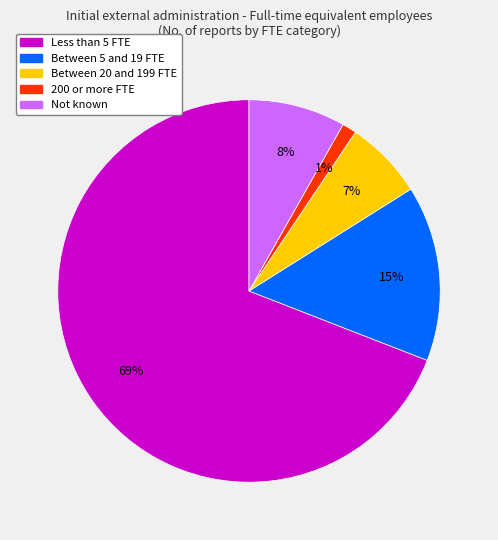

To the nearest percent, what is the combined percentage of 200 or more FTE and Between 5 and 19 FTE?

16%